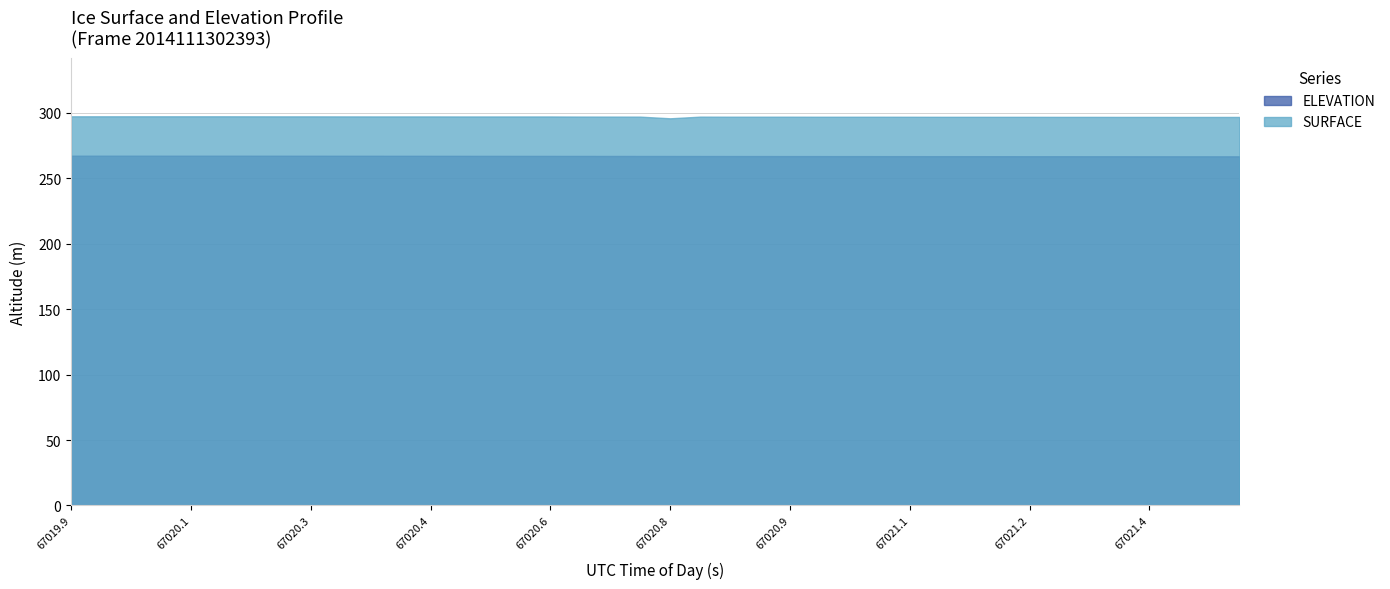

What is the value of the ELEVATION point at the 20th from the left?

267.1